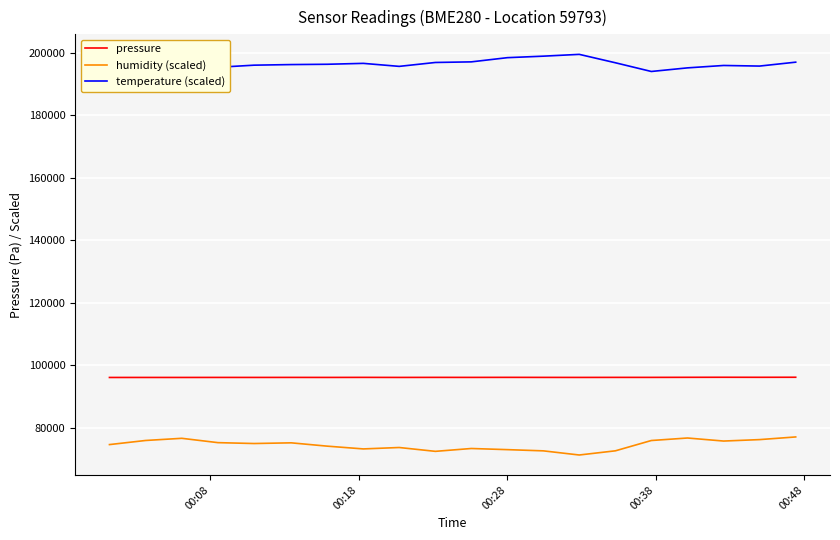

What is the minimum value for humidity (scaled)?

71354.2